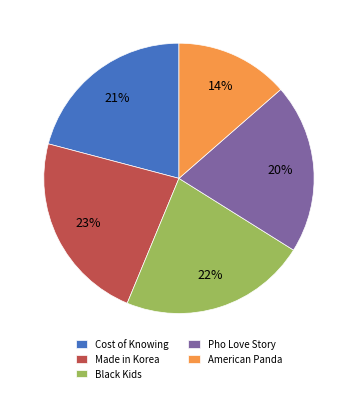

To the nearest percent, what is the combined percentage of Made in Korea and Black Kids?

45%